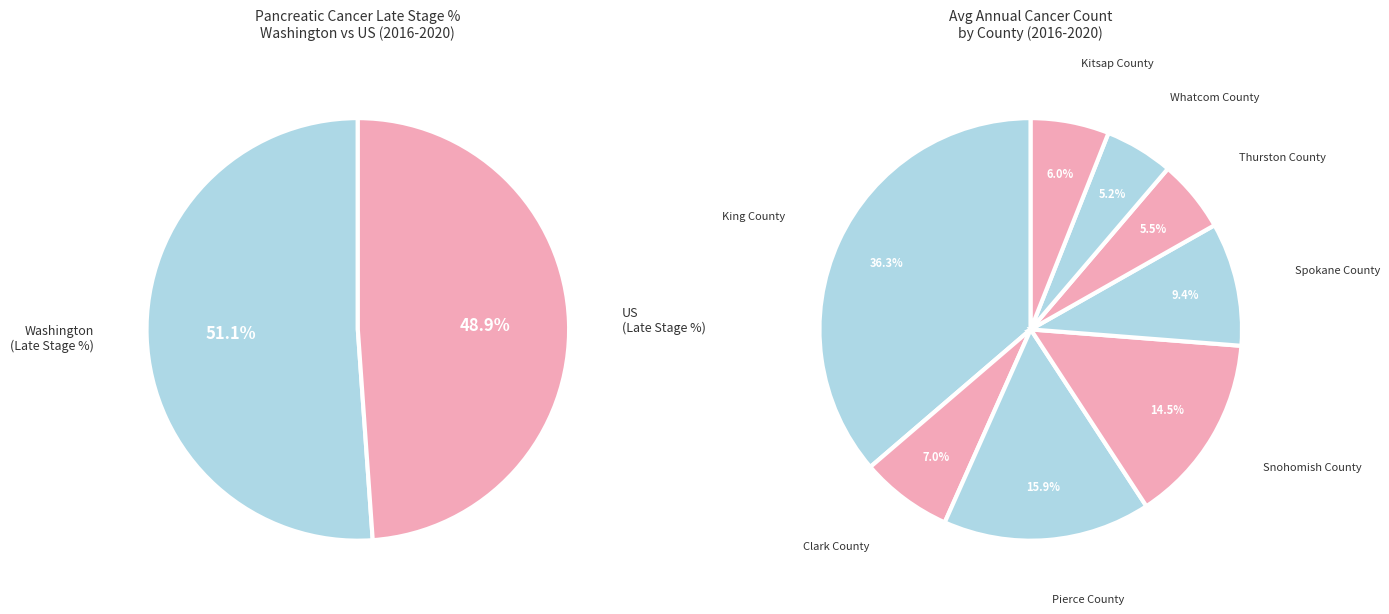

True or false: Clark County accounts for 1% of the total.

False